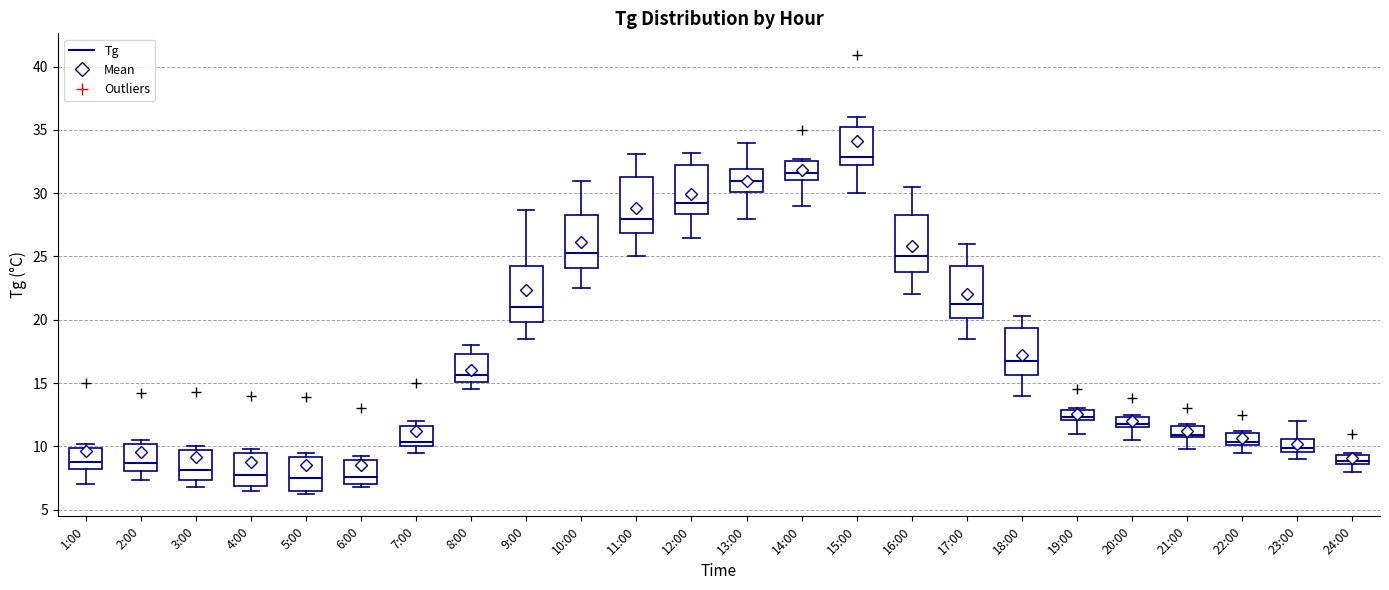

Reading left to right, read every box against the y-axis: the position of its median line, the range the box covers, and the ends of its whiskers. The values are not printed on the chart, so give them approximately, as read against the axis.

1:00: median 9.0, box 8.0 to 10.0, whiskers 7.0 to 10.0 (just above the box's upper edge)
2:00: median 8.5, box 8.0 to 10.0, whiskers 7.5 to 10.5
3:00: median 8.0, box 7.5 to 9.5, whiskers 7.0 to 10.0
4:00: median 8.0, box 7.0 to 9.5, whiskers 6.5 to 10.0
5:00: median 7.5, box 6.5 to 9.0, whiskers 6.0 to 9.5
6:00: median 7.5, box 7.0 to 9.0, whiskers 7.0 (just below the box's lower edge) to 9.0 (just above the box's upper edge)
7:00: median 10.5, box 10.0 to 11.5, whiskers 9.5 to 12.0
8:00: median 15.5, box 15.0 to 17.5, whiskers 14.5 to 18.0
9:00: median 21.0, box 20.0 to 24.5, whiskers 18.5 to 28.5
10:00: median 25.5, box 24.0 to 28.5, whiskers 22.5 to 31.0
11:00: median 28.0, box 27.0 to 31.5, whiskers 25.0 to 33.0
12:00: median 29.5, box 28.5 to 32.5, whiskers 26.5 to 33.0
13:00: median 31.0, box 30.0 to 32.0, whiskers 28.0 to 34.0
14:00: median 31.5, box 31.0 to 32.5, whiskers 29.0 to 32.5 (just above the box's upper edge)
15:00: median 33.0, box 32.0 to 35.5, whiskers 30.0 to 36.0
16:00: median 25.0, box 24.0 to 28.5, whiskers 22.0 to 30.5
17:00: median 21.5, box 20.0 to 24.5, whiskers 18.5 to 26.0
18:00: median 17.0, box 15.5 to 19.5, whiskers 14.0 to 20.5
19:00: median 12.5, box 12.0 to 13.0, whiskers 11.0 to 13.0
20:00: median 12.0, box 11.5 to 12.5, whiskers 10.5 to 12.5 (just above the box's upper edge)
21:00: median 11.0, box 10.5 to 11.5, whiskers 10.0 to 12.0
22:00: median 10.5, box 10.0 to 11.0, whiskers 9.5 to 11.0 (just above the box's upper edge)
23:00: median 10.0, box 9.5 to 10.5, whiskers 9.0 to 12.0
24:00: median 9.0, box 8.5 to 9.5, whiskers 8.0 to 9.5 (just above the box's upper edge)